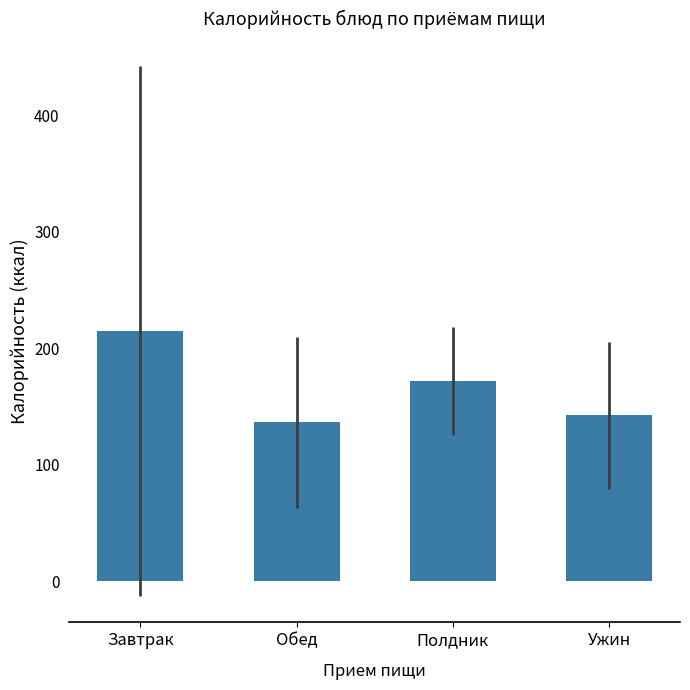

Rank the categories by value from highest to lowest.

Завтрак, Полдник, Ужин, Обед